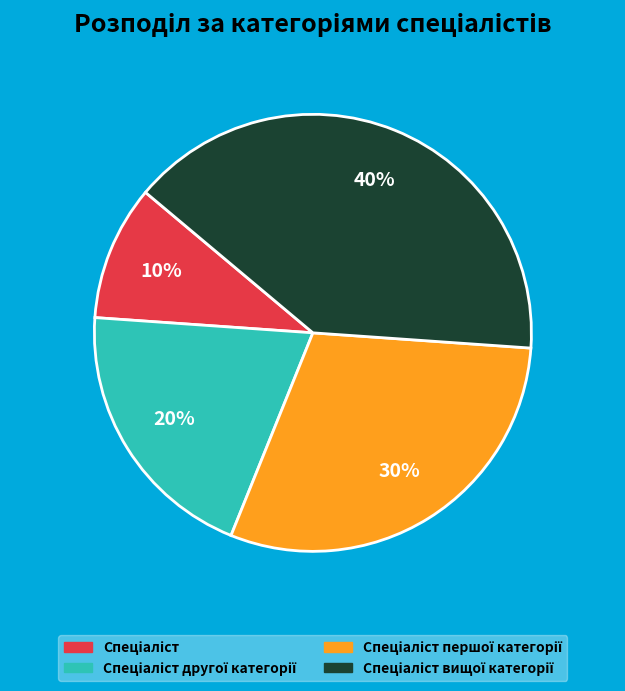

To the nearest percent, what is the average slice percentage?

25%